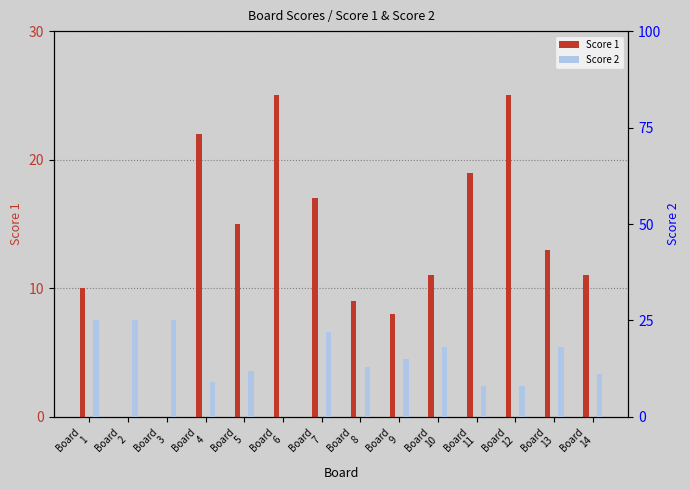

True or false: Score 1 has a value of 7 at Board
14.

False